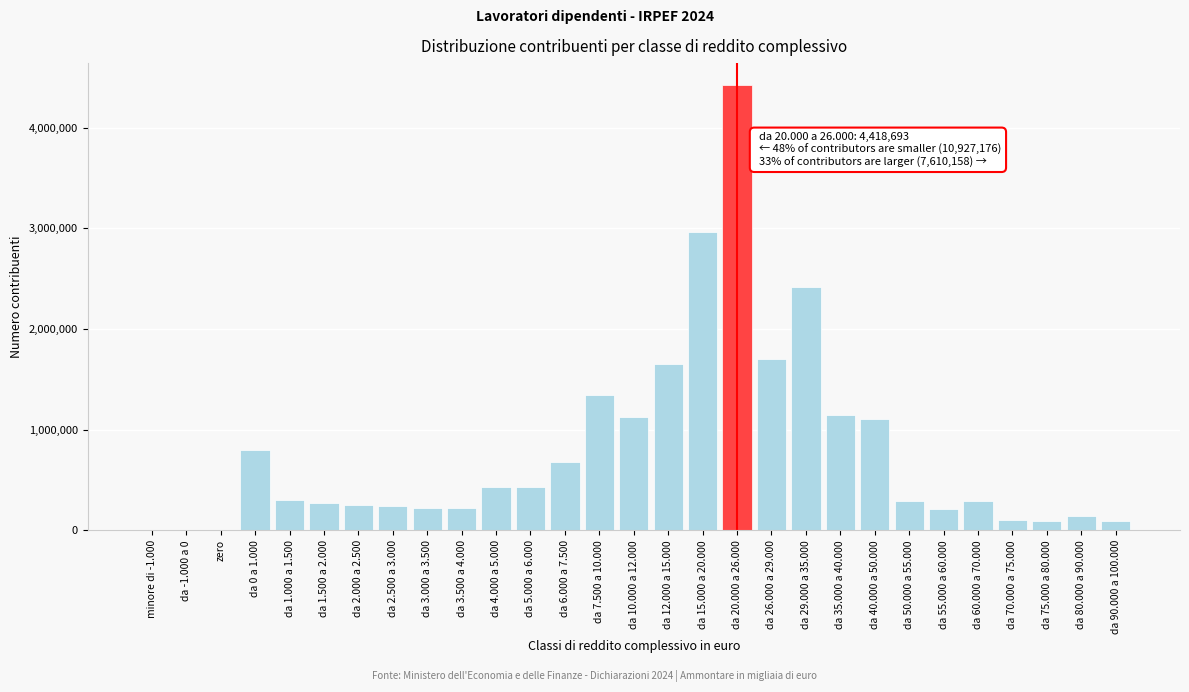

What is the sum of all values?

22956027